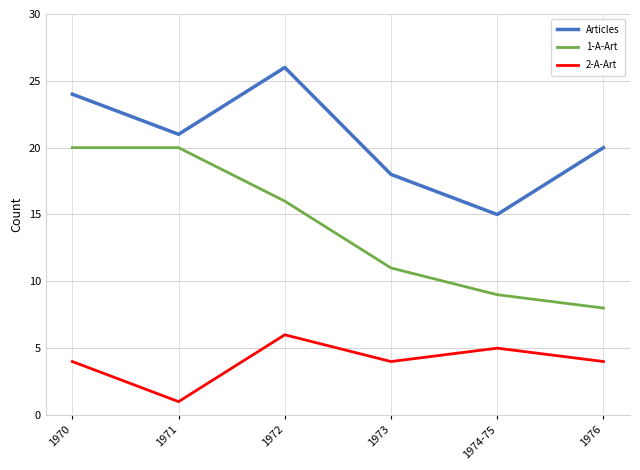

True or false: 2-A-Art has more than 2 points higher than both neighbors.

False